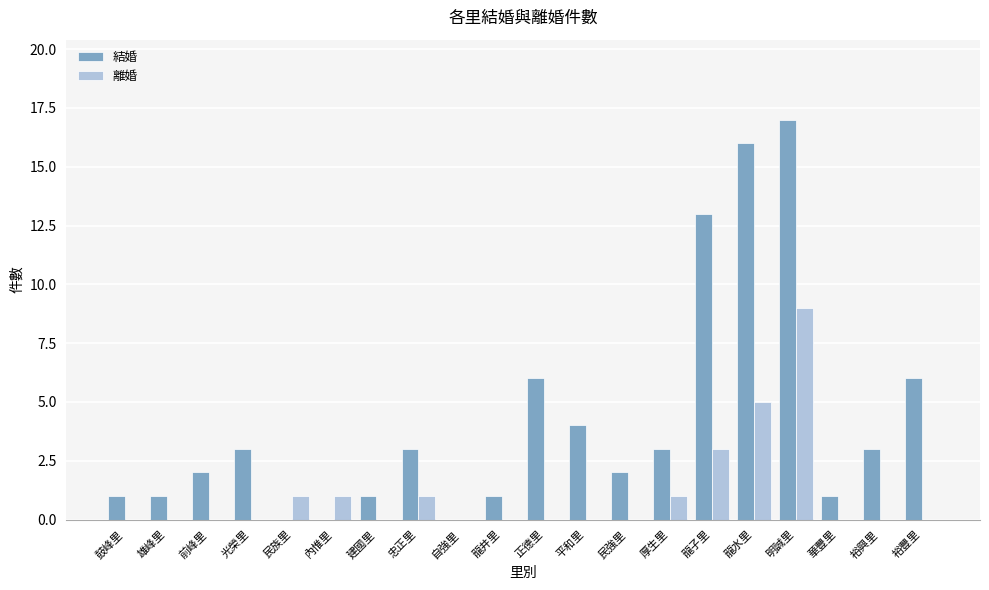

What is the sum of all 離婚 values?

21